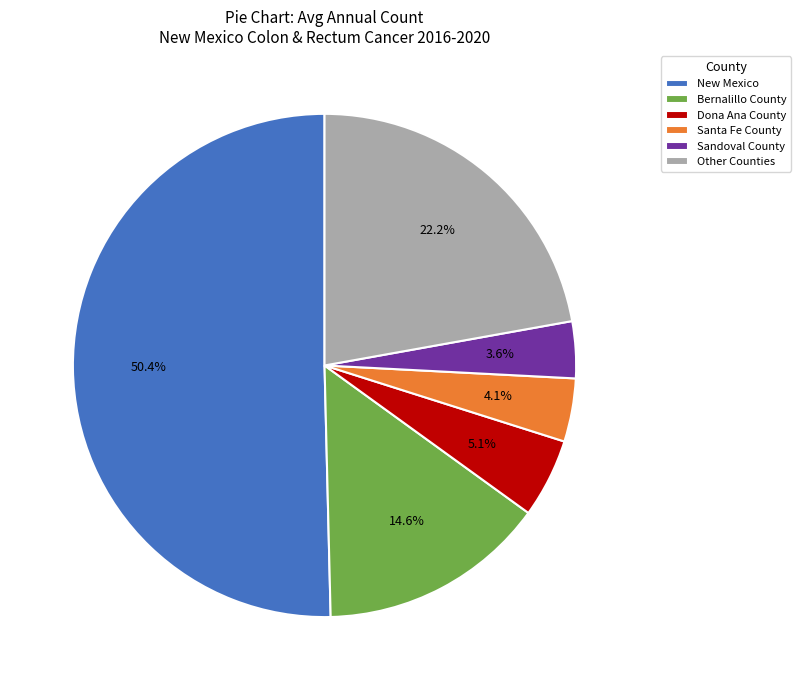

What is the largest slice in the pie chart?

New Mexico